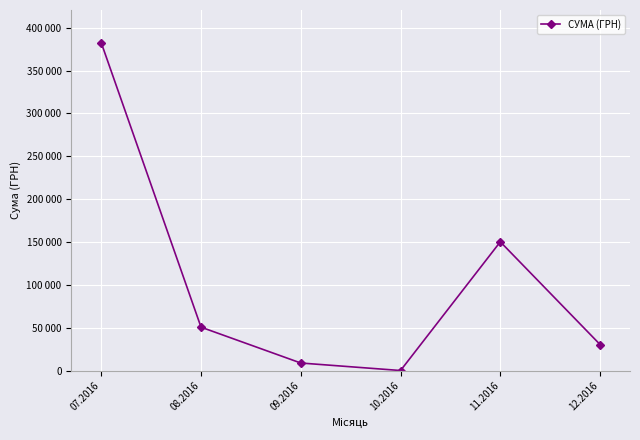

Is this an area chart (filled region under the line)?

No